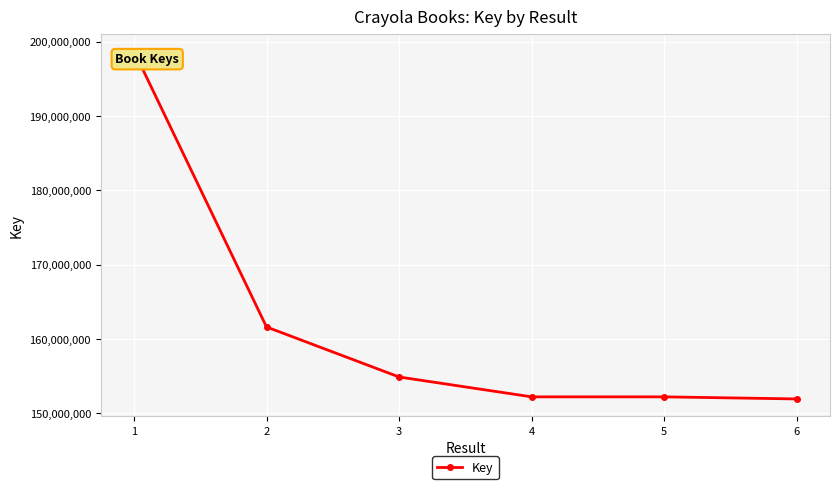

What is the sum of all values?

971648315